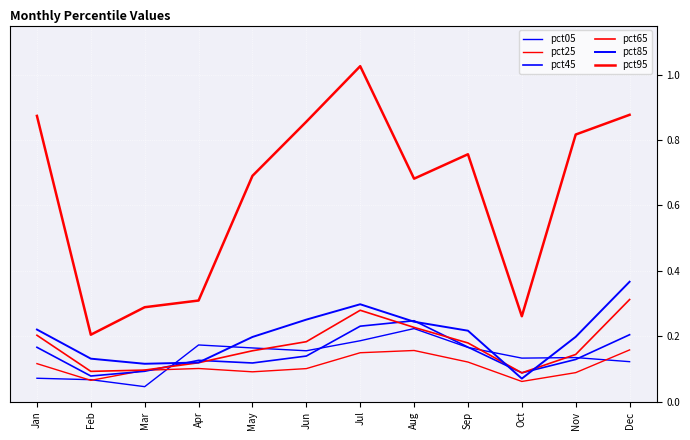

What is the average value of the pct45 series?

0.1